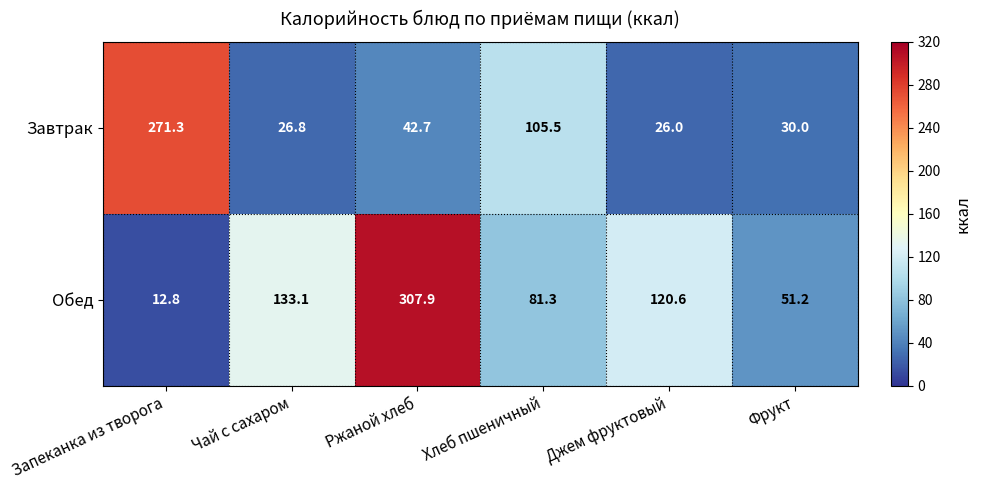

List the labels in order of Обед value, largest first.

Ржаной хлеб, Чай с сахаром, Джем фруктовый, Хлеб пшеничный, Фрукт, Запеканка из творога